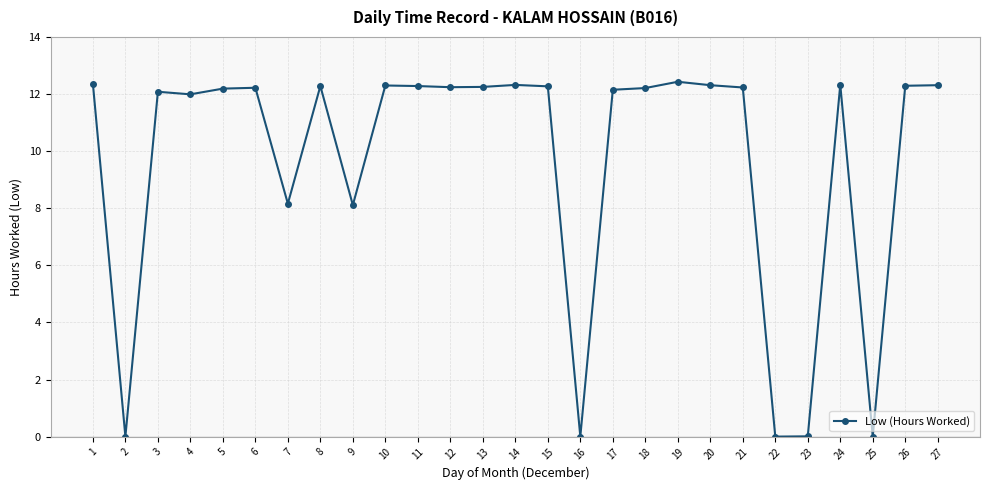

At which label does the data first exceed 12?

1